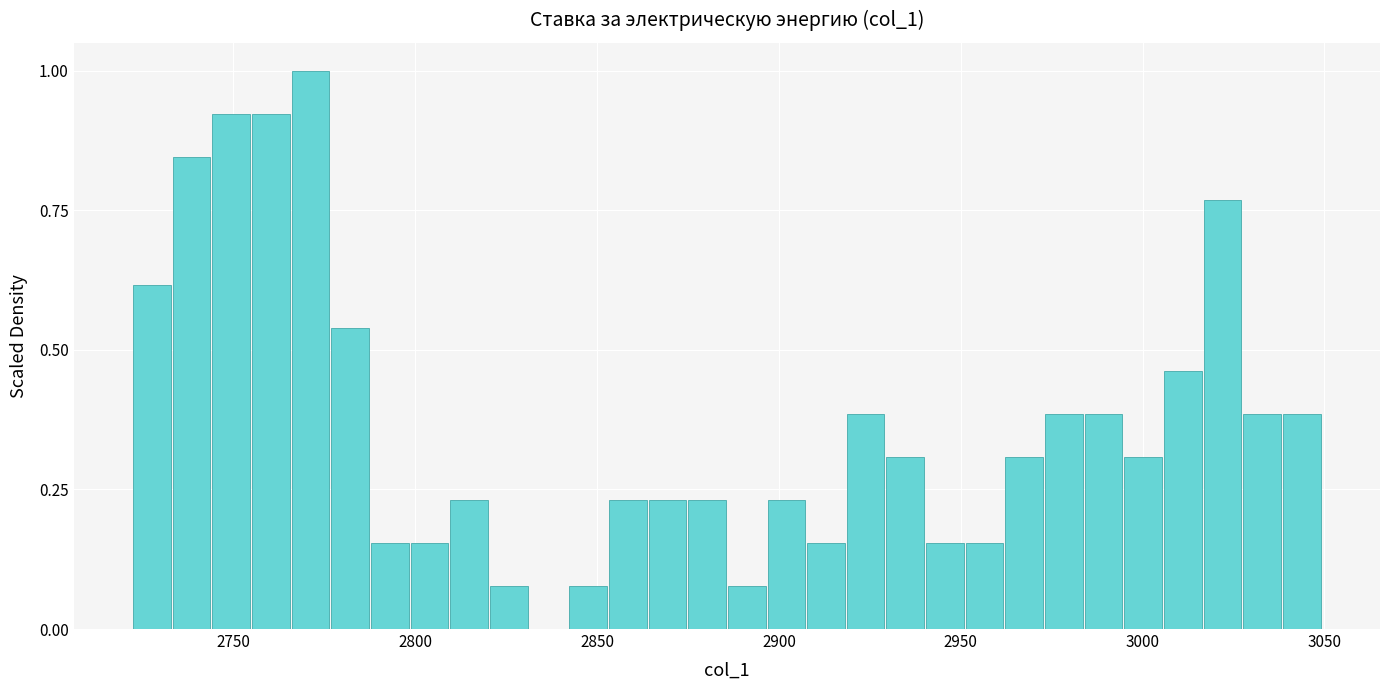

Read against the x-axis, roughly where is the centre of the tallest bar?

2770